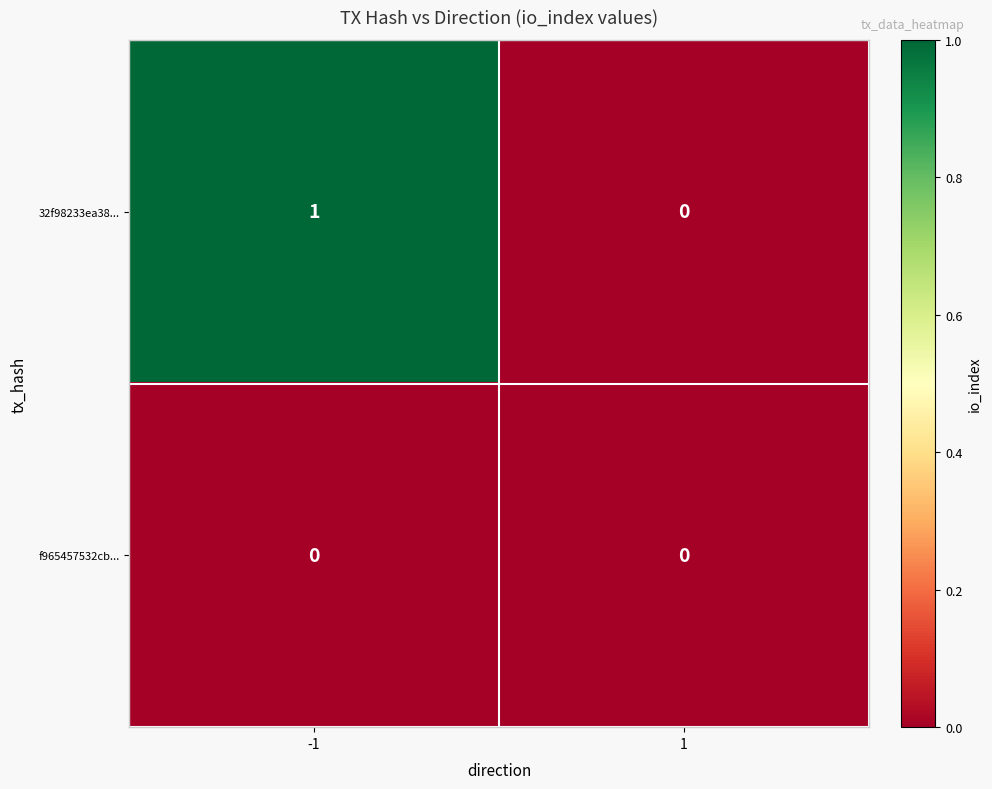

The value of f965457532cb... at 1 is 0. True or false?

True